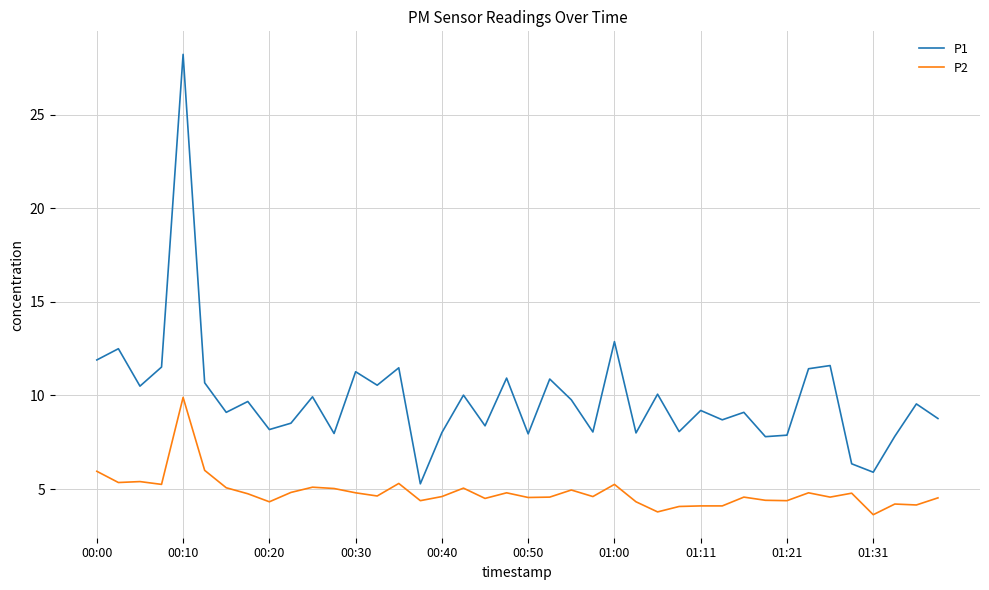

List the series in order of their overall mean, lowest first.

P2, P1